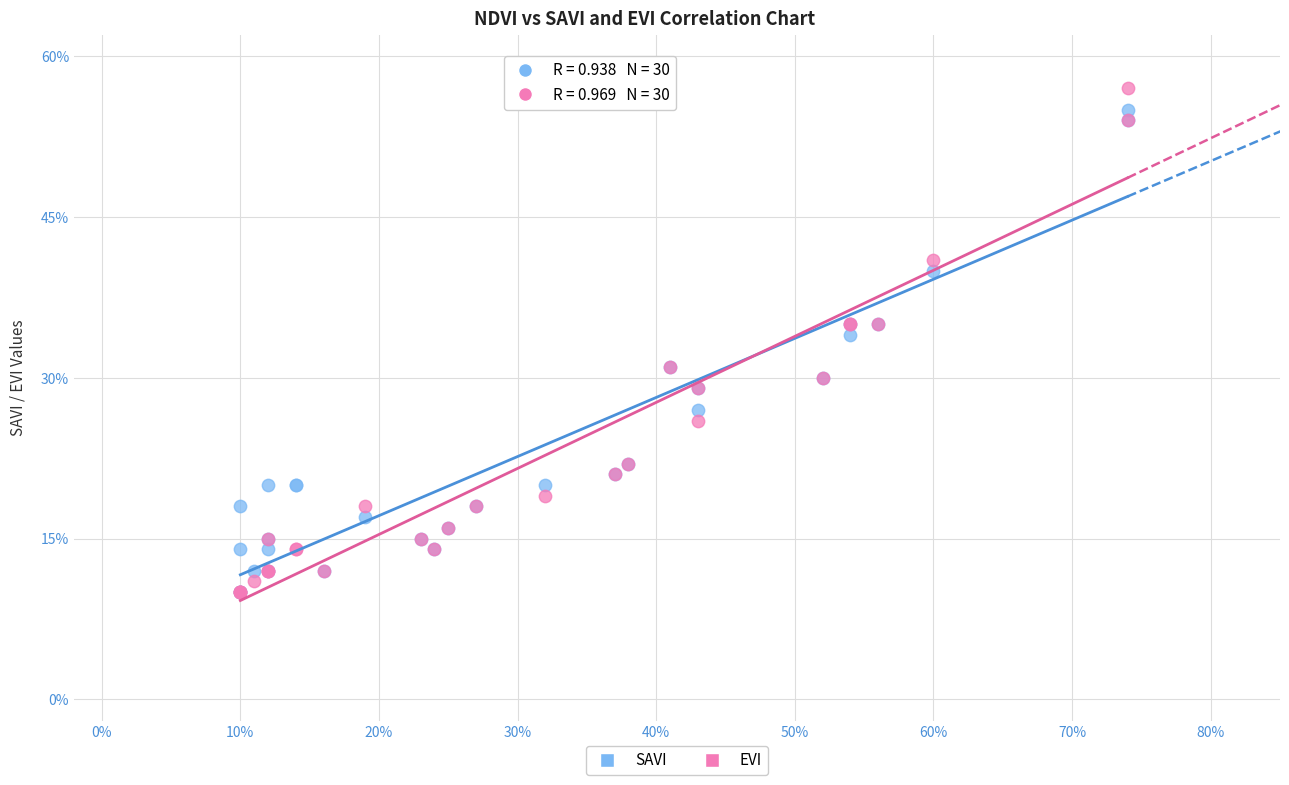

What are all the series names shown in the legend?

SAVI, EVI